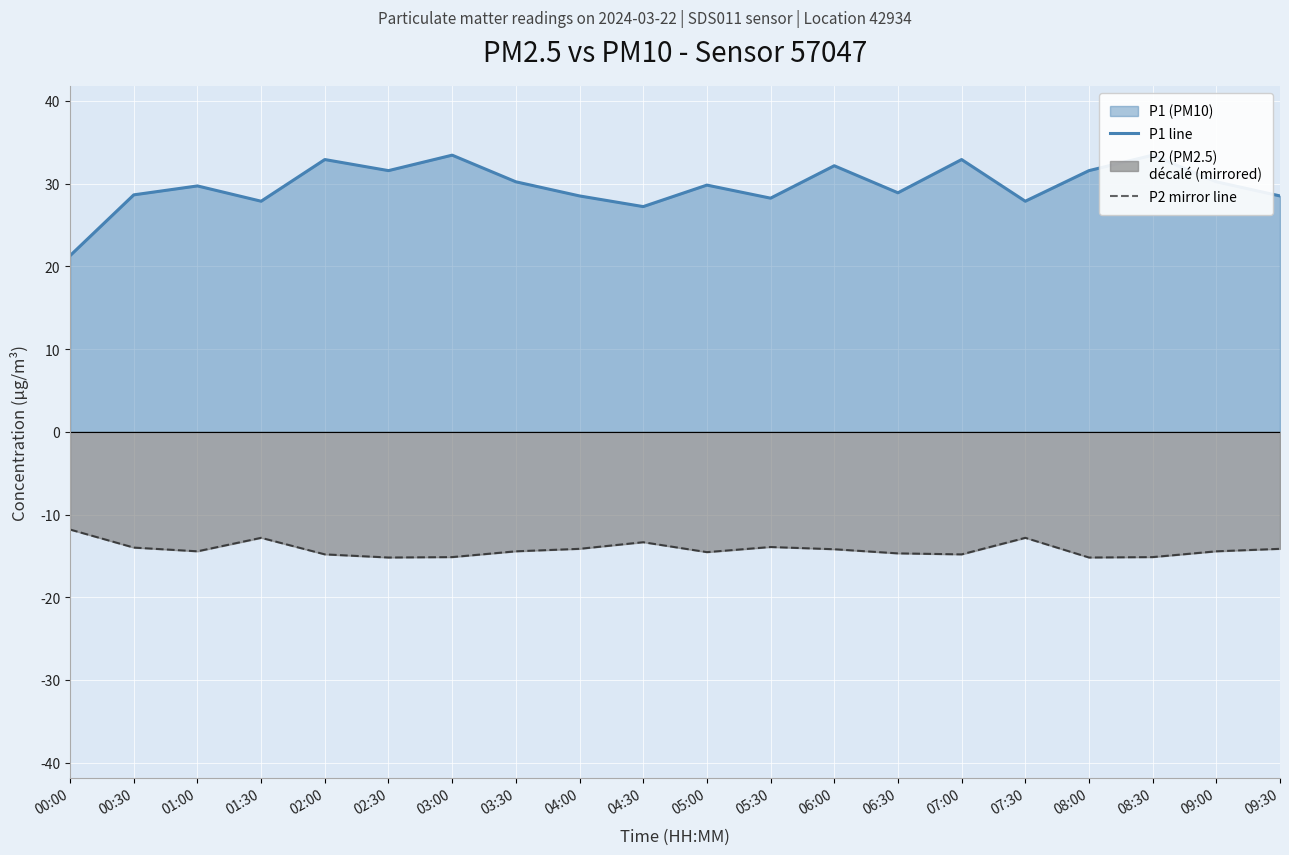

Which category has the highest value across all series?

03:00